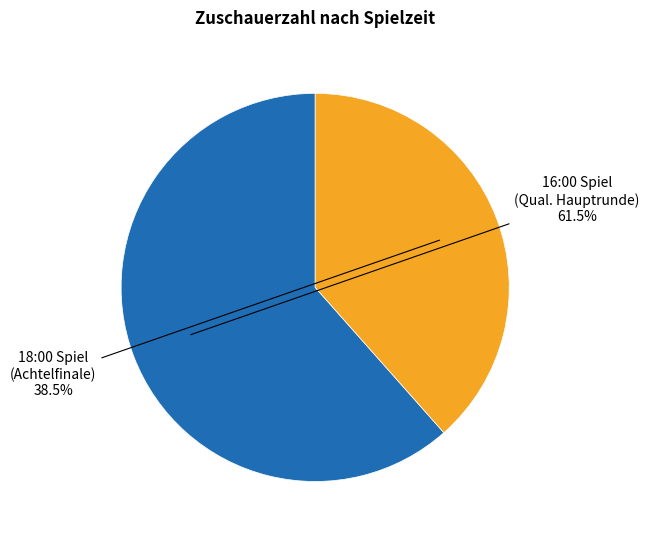

Is there any slice that represents more than half of the pie?

Yes